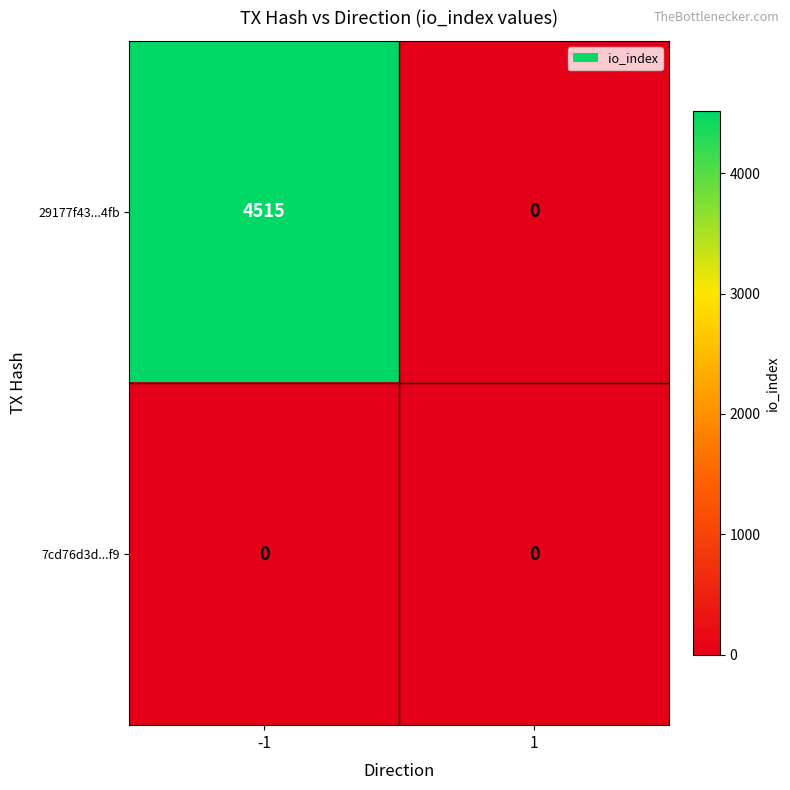

Reading left to right, transcribe all the data shown in this chart.

29177f43...4fb: 4515	0
7cd76d3d...f9: 0	0